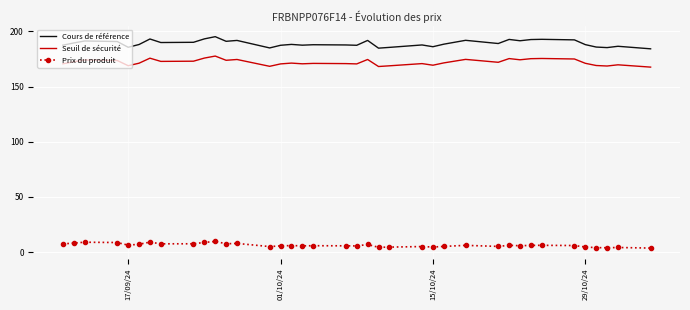

Which series has the largest total across all categories?

Cours de référence